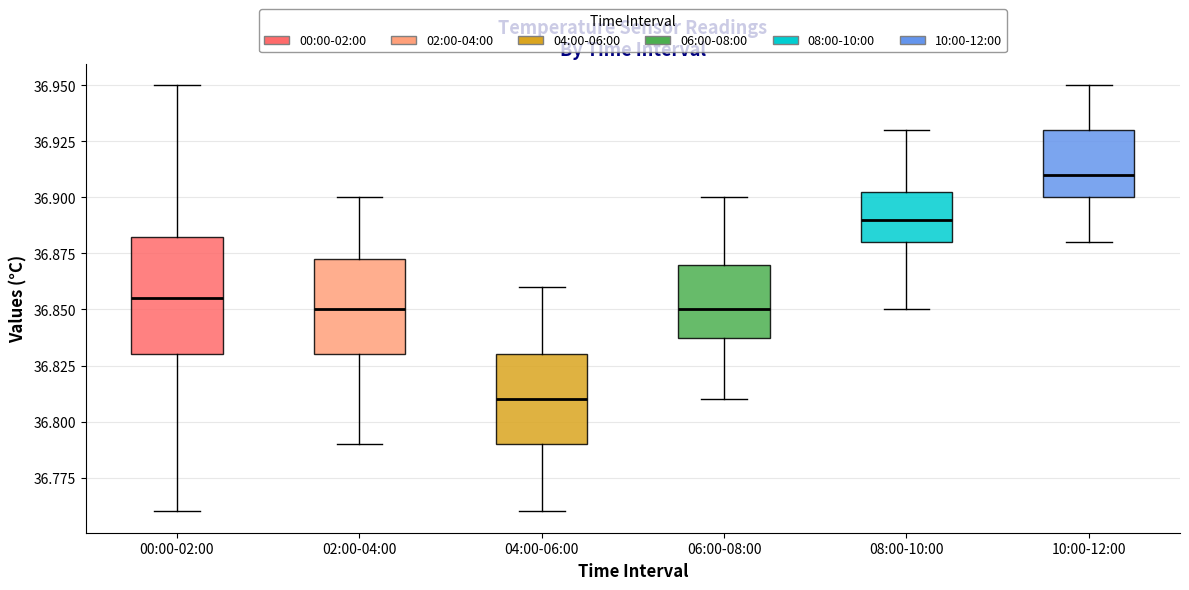

Reading left to right, transcribe this box plot: for each box, give where its median line is, the range the box spans, and where its two whiskers end, as read against the y-axis. The values are not printed on the chart, so give them approximately, as read against the axis.

00:00-02:00: median 36.855, box 36.830 to 36.885, whiskers 36.760 to 36.950
02:00-04:00: median 36.850, box 36.830 to 36.875, whiskers 36.790 to 36.900
04:00-06:00: median 36.810, box 36.790 to 36.830, whiskers 36.760 to 36.860
06:00-08:00: median 36.850, box 36.840 to 36.870, whiskers 36.810 to 36.900
08:00-10:00: median 36.890, box 36.880 to 36.905, whiskers 36.850 to 36.930
10:00-12:00: median 36.910, box 36.900 to 36.930, whiskers 36.880 to 36.950